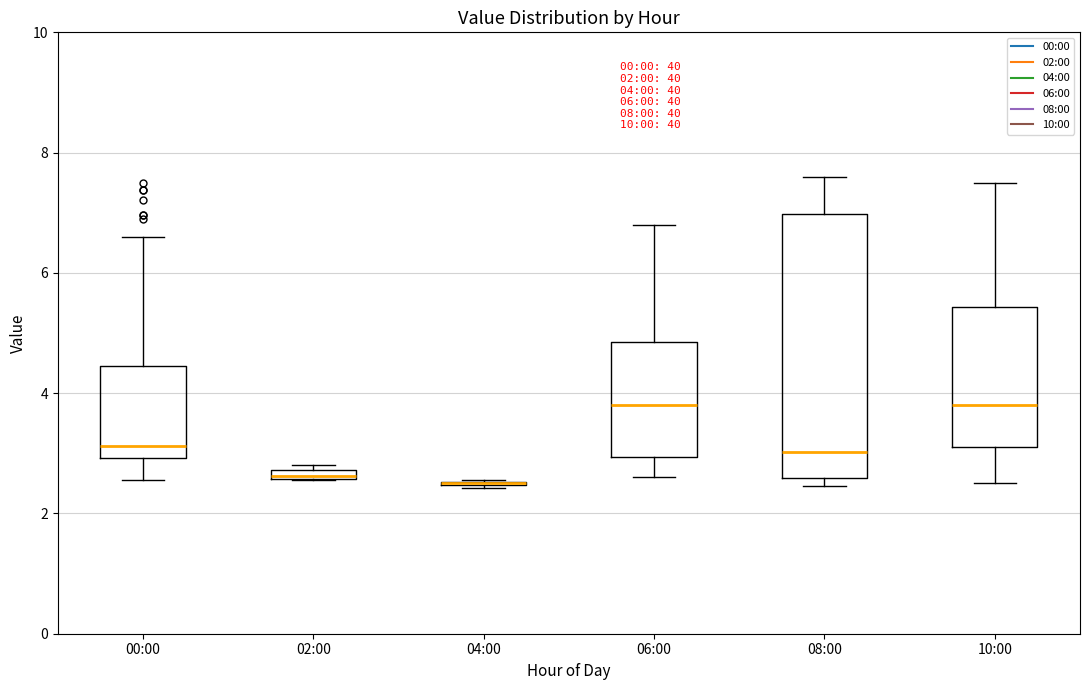

Comparing the boxes themselves (not the whiskers), which one is the tallest?

08:00